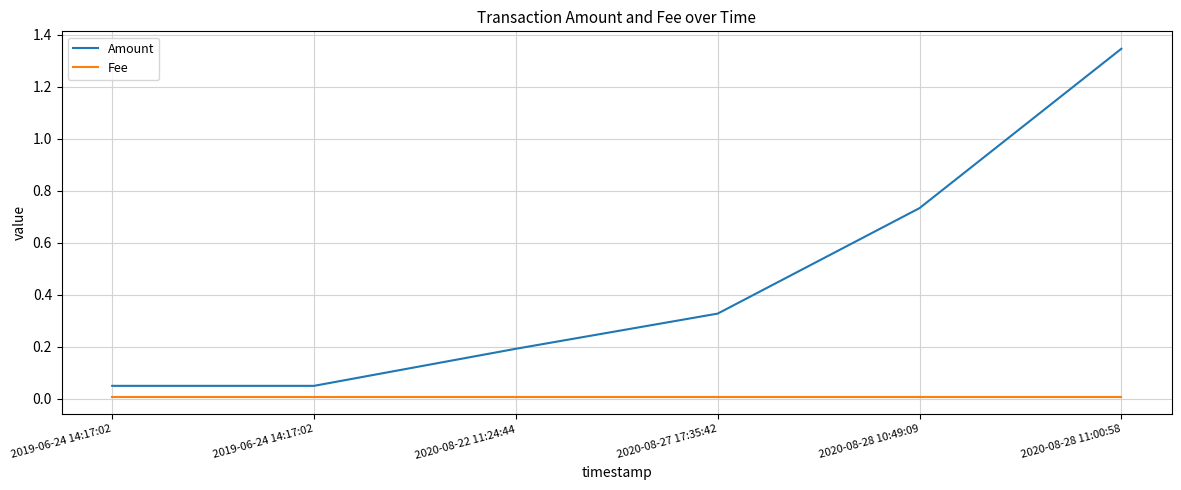

What is the sum of the Amount values at 2019-06-24 14:17:02 and 2020-08-28 11:00:58?

1.4